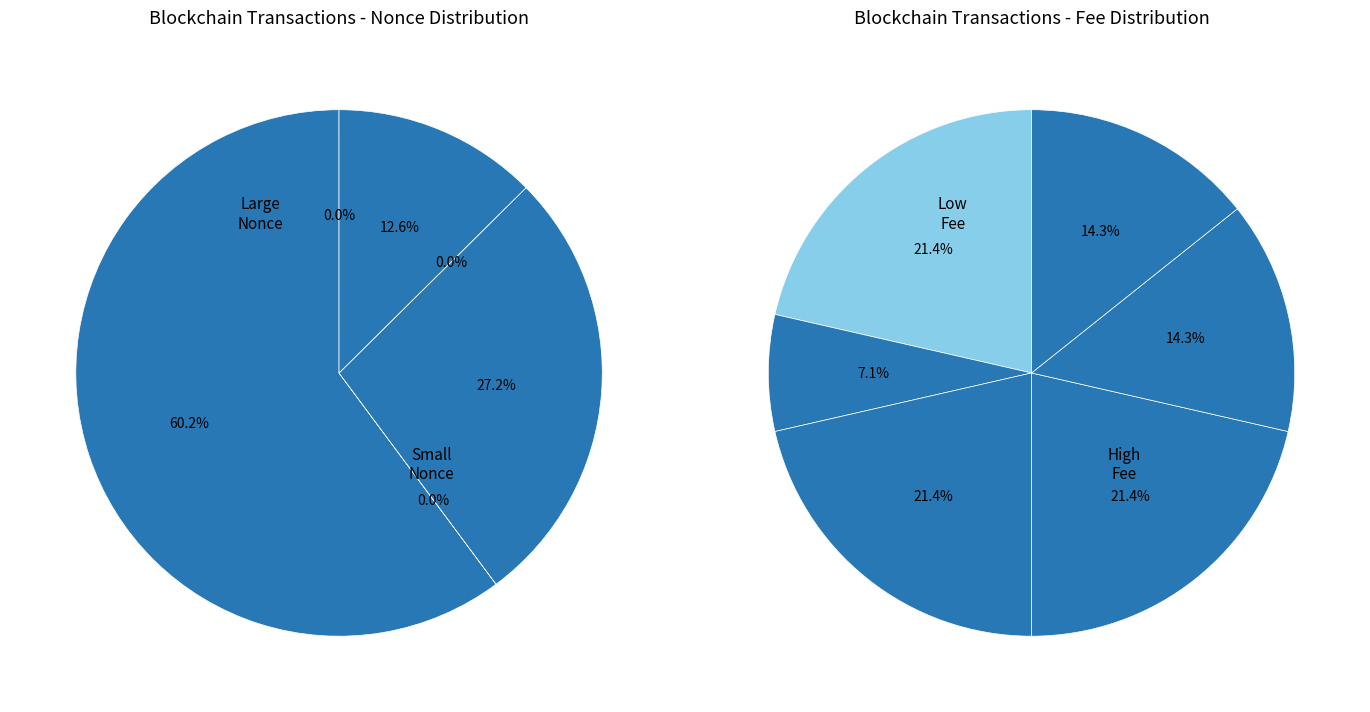

Count the number of slices in the pie.

6